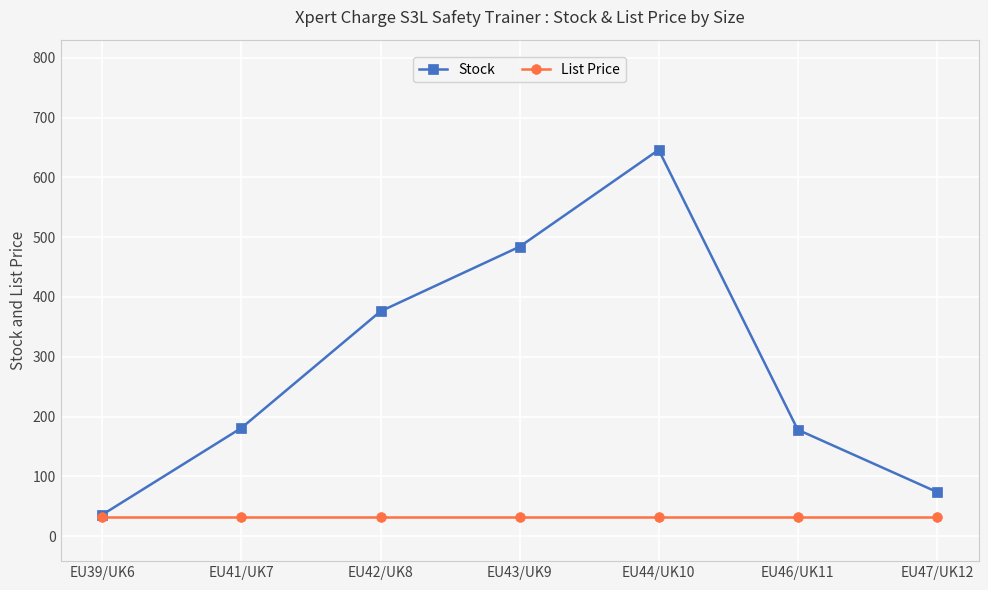

Which series has the largest total across all categories?

Stock